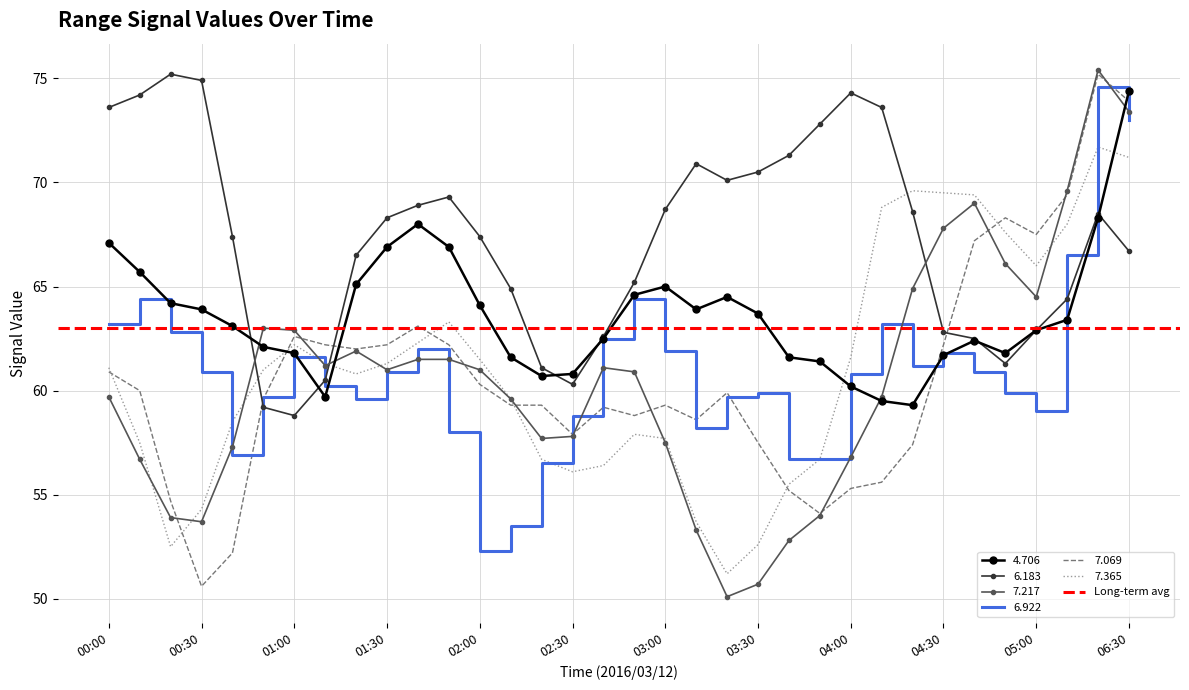

True or false: 7.069 has more than 1 points higher than both neighbors.

True